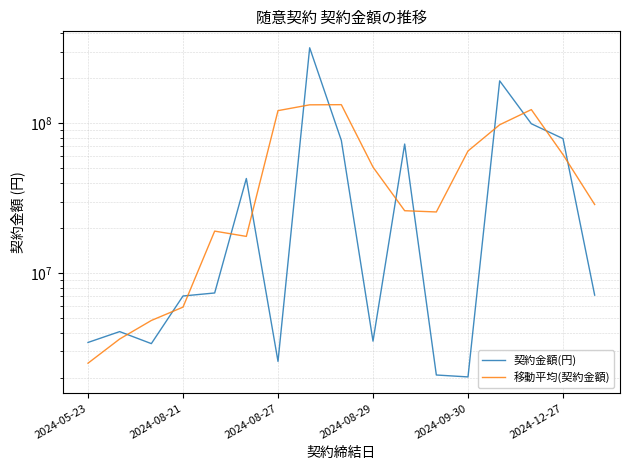

True or false: 移動平均(契約金額) has more than 2 interior local peaks.

True